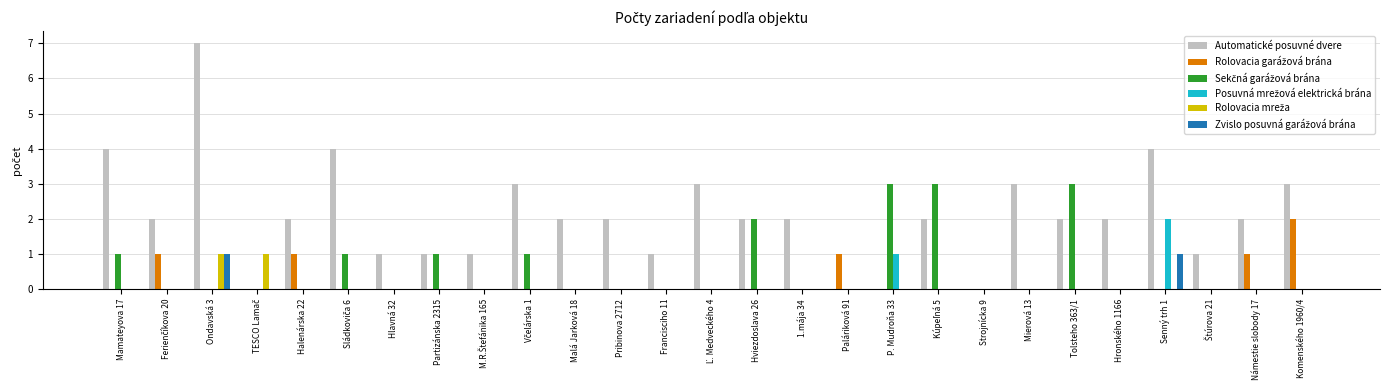

Is it true that Automatické posuvné dvere equals 1 at Malá Jarková 18?

False